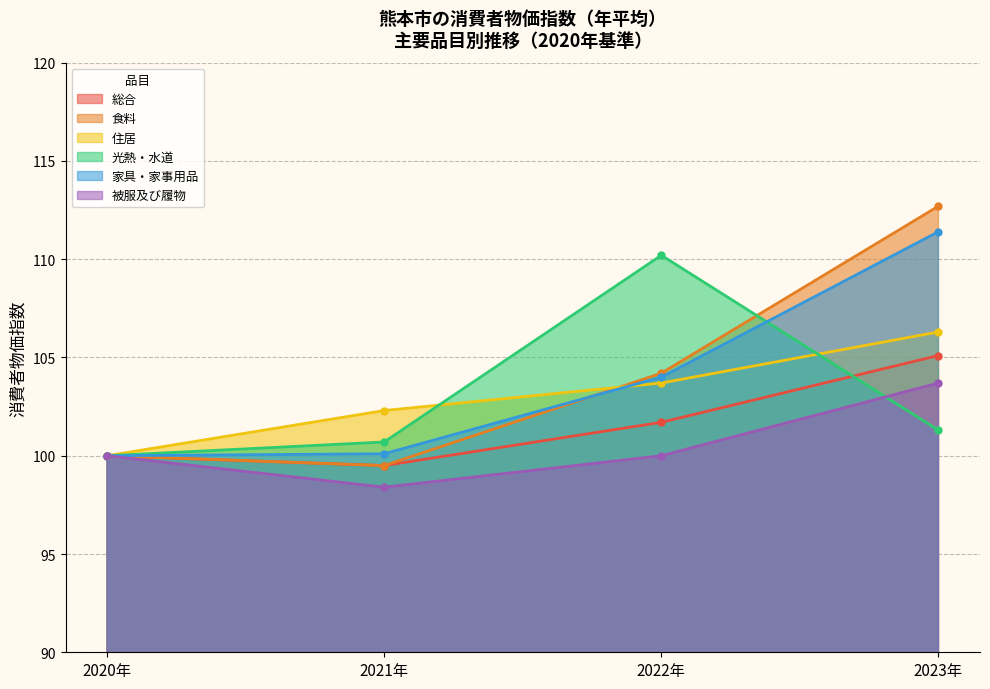

Which series has the largest range (max minus min)?

食料